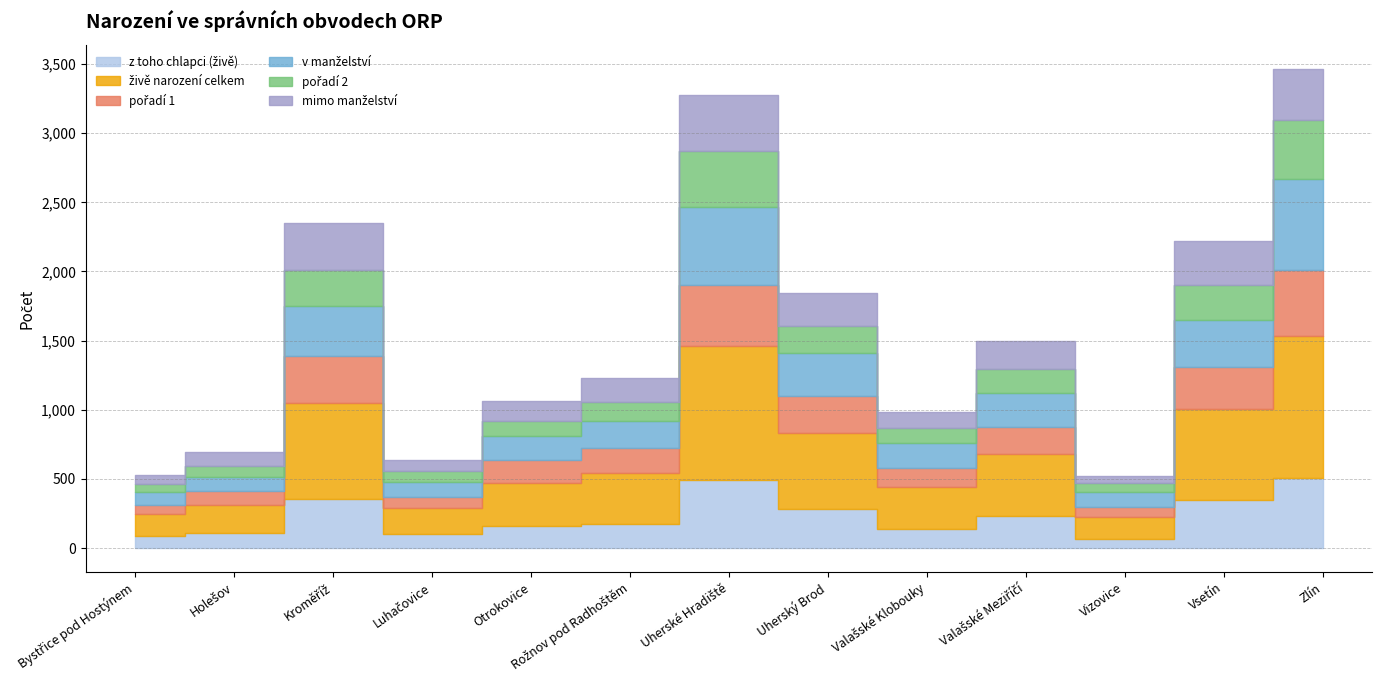

Reading left to right, what are all the values shown in this chart?

z toho chlapci (živě): 89	111	352	103	157	176	495	284	141	230	67	346	505
živě narození celkem: 154	203	700	189	313	365	966	549	302	447	159	662	1031
pořadí 1: 72	99	336	79	167	183	442	267	137	200	70	301	476
v manželství: 87	103	360	109	172	193	561	313	183	247	109	342	657
pořadí 2: 61	77	263	75	112	140	408	195	105	174	68	249	424
mimo manželství: 67	100	340	80	141	172	405	236	119	200	50	320	374